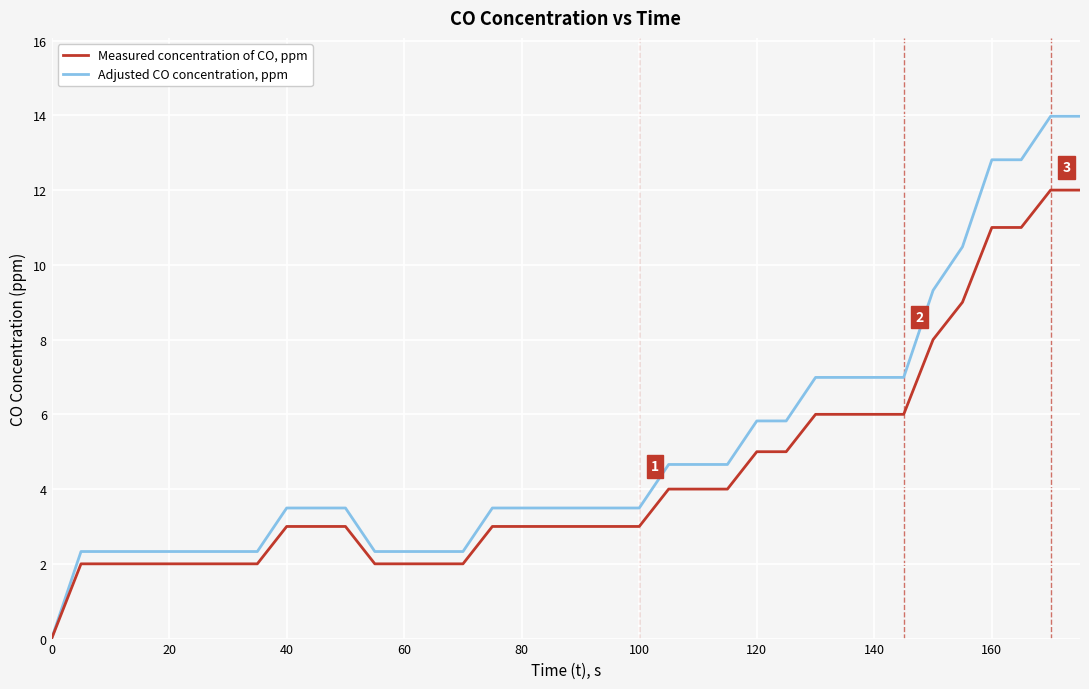

Rank the series by their maximum value, from highest to lowest.

Adjusted CO concentration, ppm, Measured concentration of CO, ppm